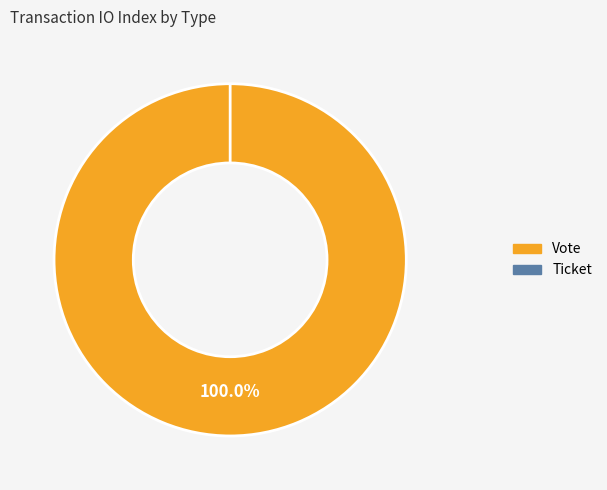

Which slice is the largest?

Vote